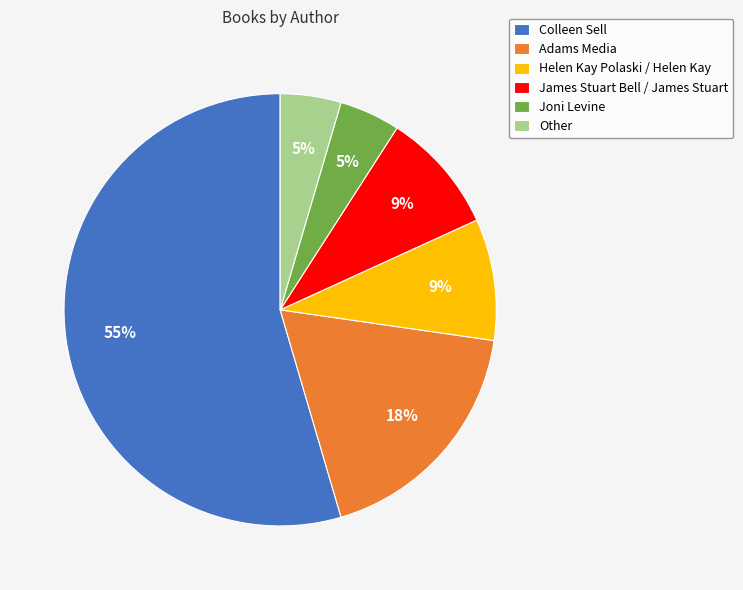

Is there any slice that represents more than half of the pie?

Yes